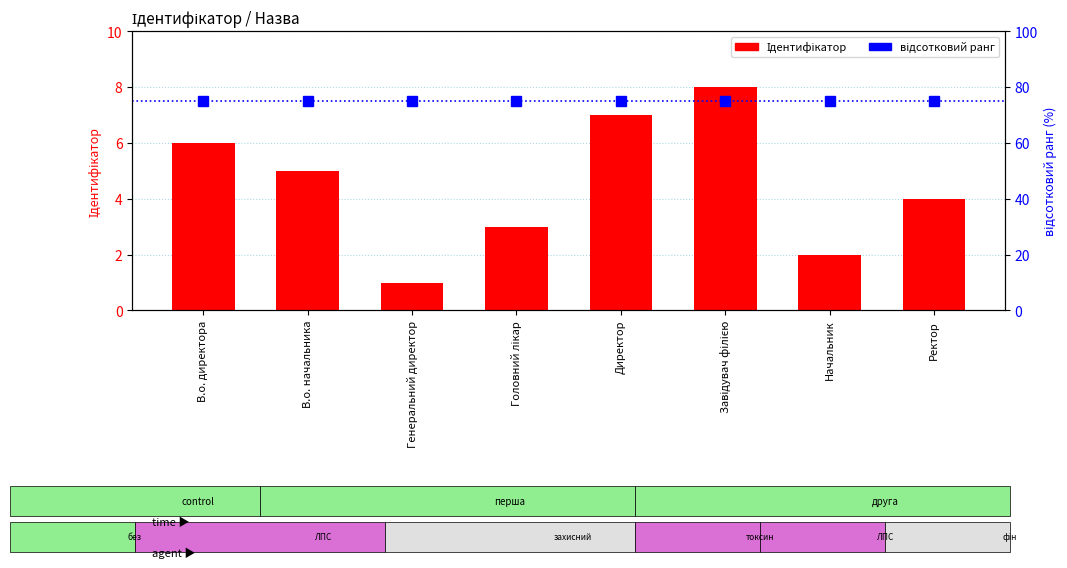

What is the average value of the відсотковий ранг series?

75